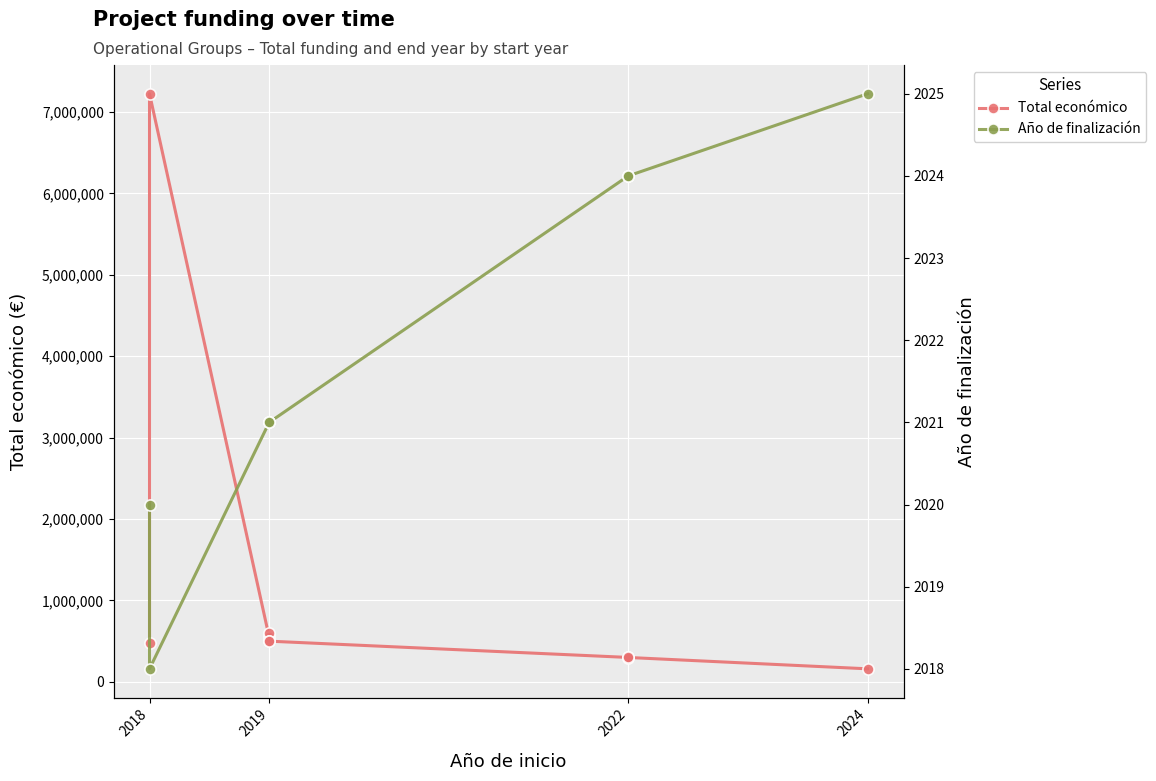

How many values in the Año de finalización series exceed 2021?

4